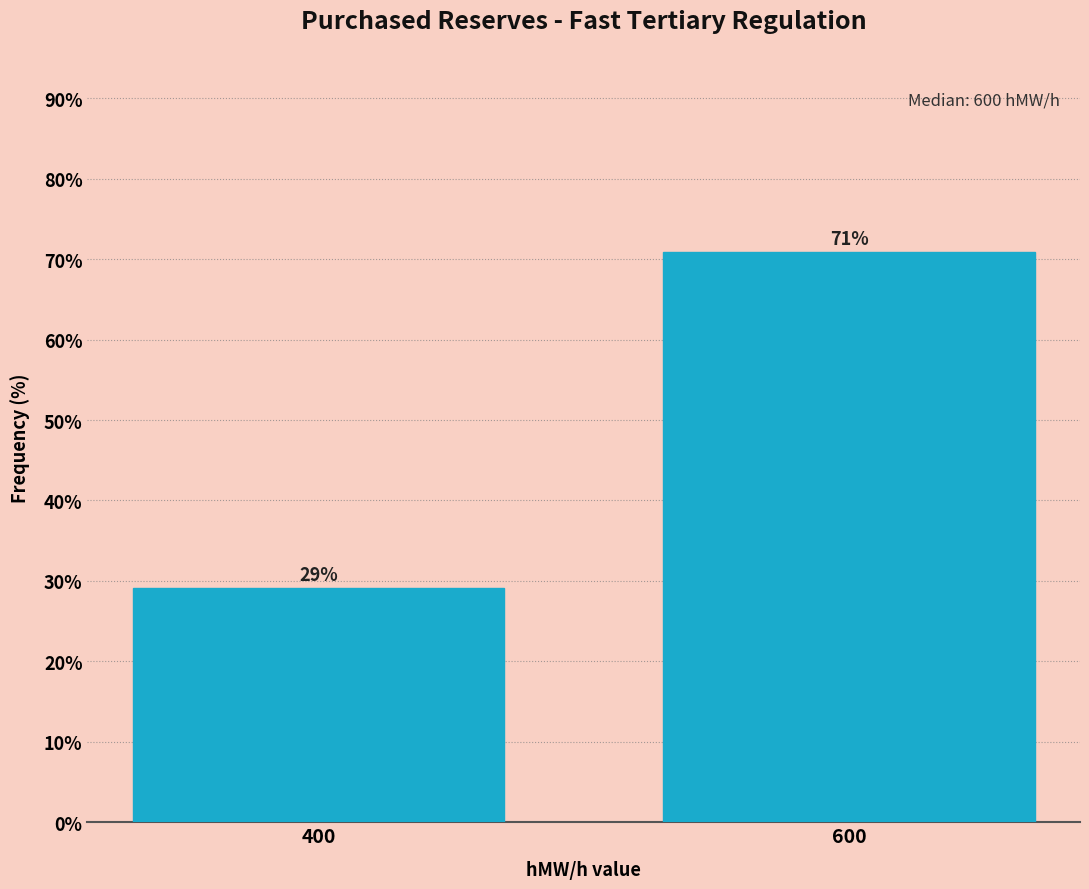

What value does the data have at 400?

29.2